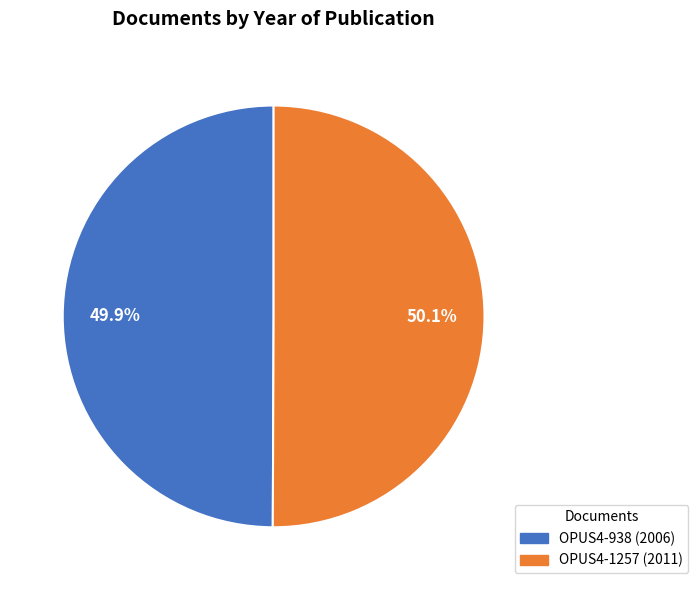

What percentage is the OPUS4-1257 (2011) slice, to the nearest percent?

50%